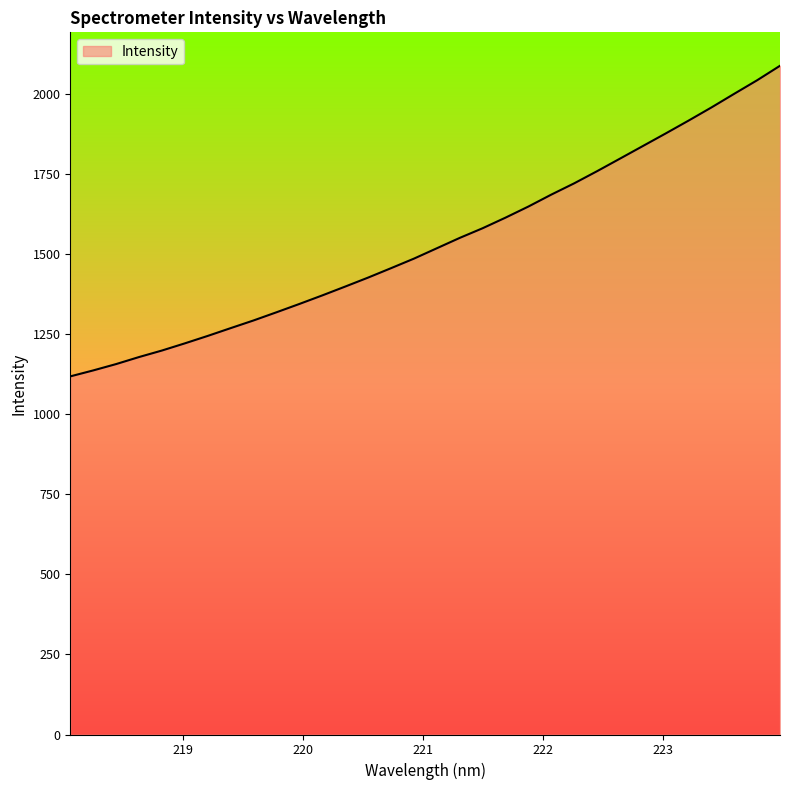

What is the difference between the maximum and minimum values?

970.0